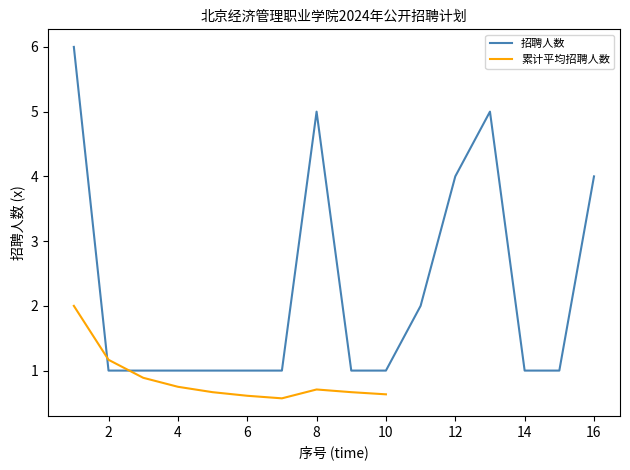

True or false: the data shows 6 at 1.

True